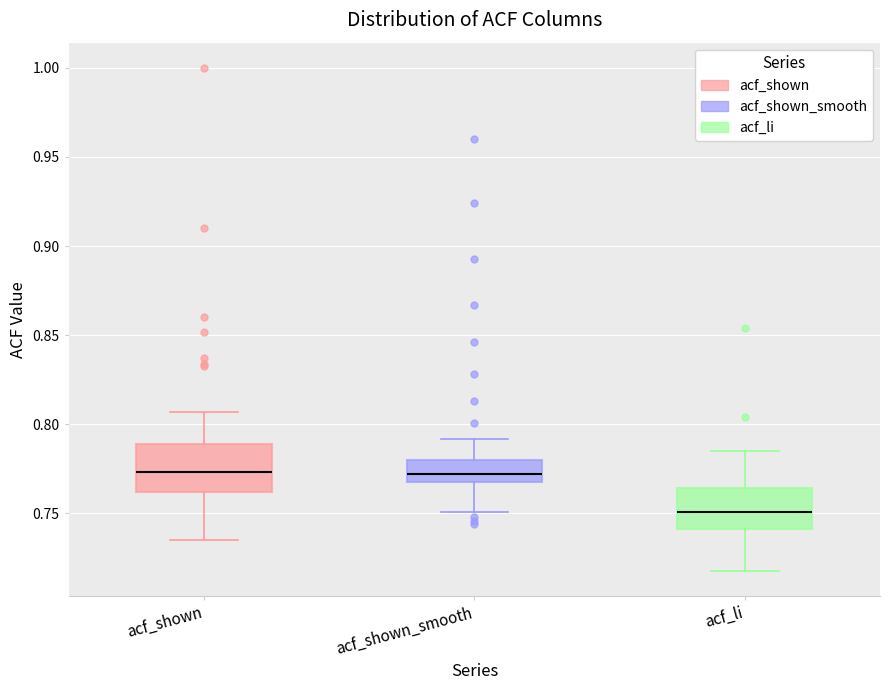

Reading left to right, transcribe this box plot: for each box, give where its median line is, the range the box spans, and where its two whiskers end, as read against the y-axis. The values are not printed on the chart, so give them approximately, as read against the axis.

acf_shown: median 0.775, box 0.760 to 0.790, whiskers 0.735 to 0.805
acf_shown_smooth: median 0.770 (inside the box), box 0.770 to 0.780, whiskers 0.750 to 0.790
acf_li: median 0.750, box 0.740 to 0.765, whiskers 0.720 to 0.785